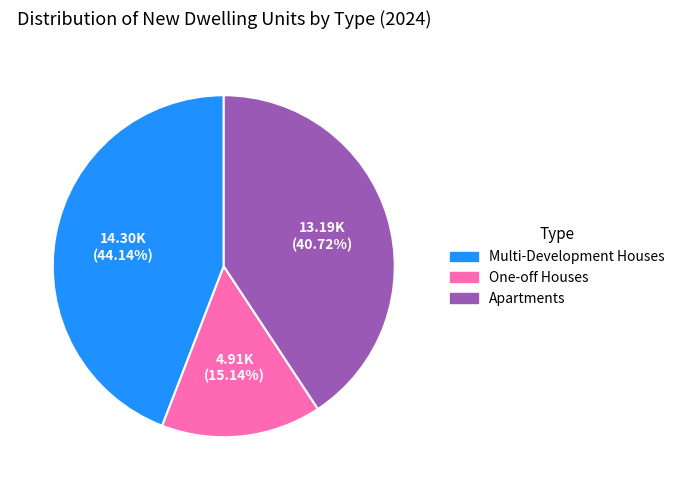

Is the sum of Apartments and Multi-Development Houses greater than half?

Yes